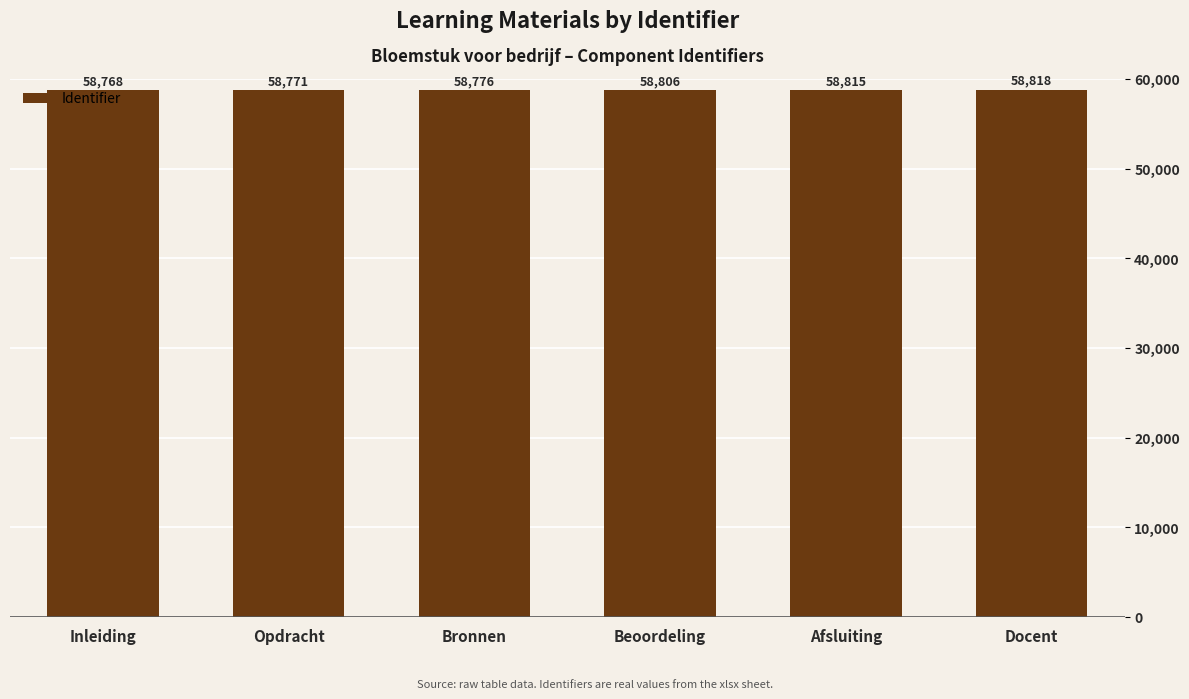

Is it true that the value at Inleiding is 58768?

True